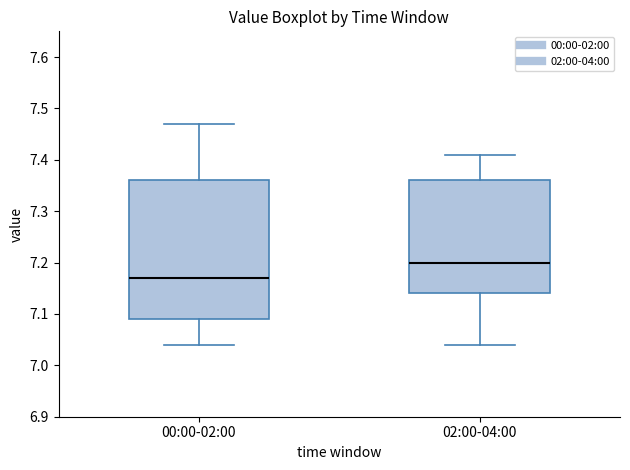

Comparing the boxes themselves (not the whiskers), which one is the tallest?

00:00-02:00